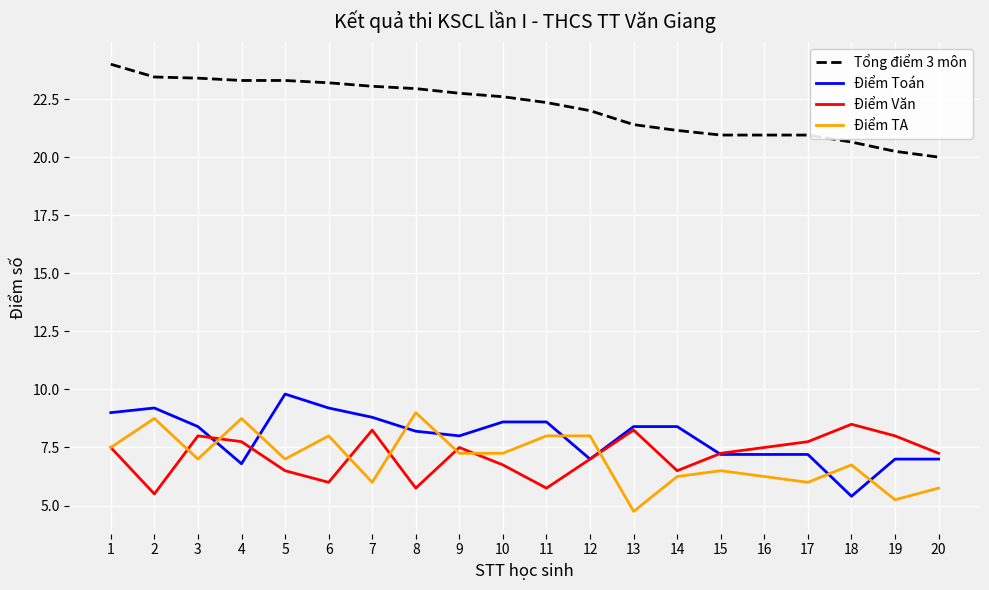

The Điểm Văn series shows 6.5 at 14. True or false?

True